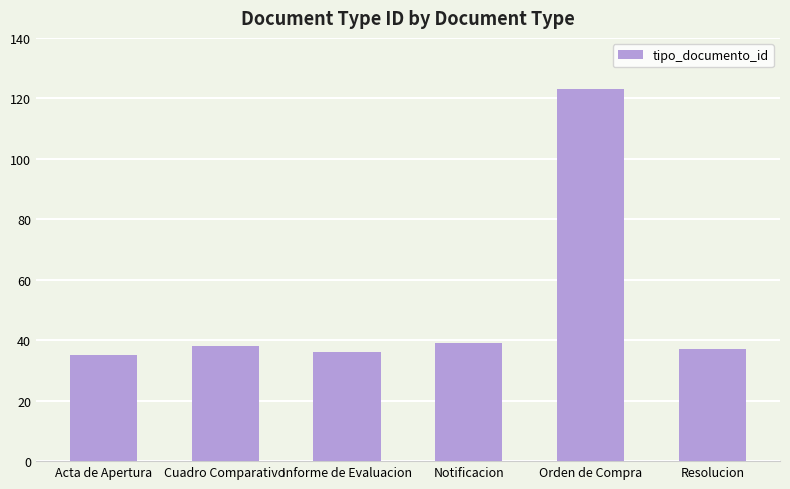

What is the maximum value shown in the chart?

123